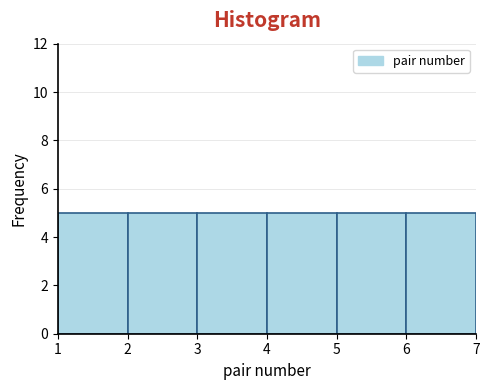

Reading left to right, list every bar in this chart as the range it spans on the x-axis followed by its height. The values are not printed on the chart, so give them approximately, as read against the axis.

1 to 2: 5
2 to 3: 5
3 to 4: 5
4 to 5: 5
5 to 6: 5
6 to 7: 5